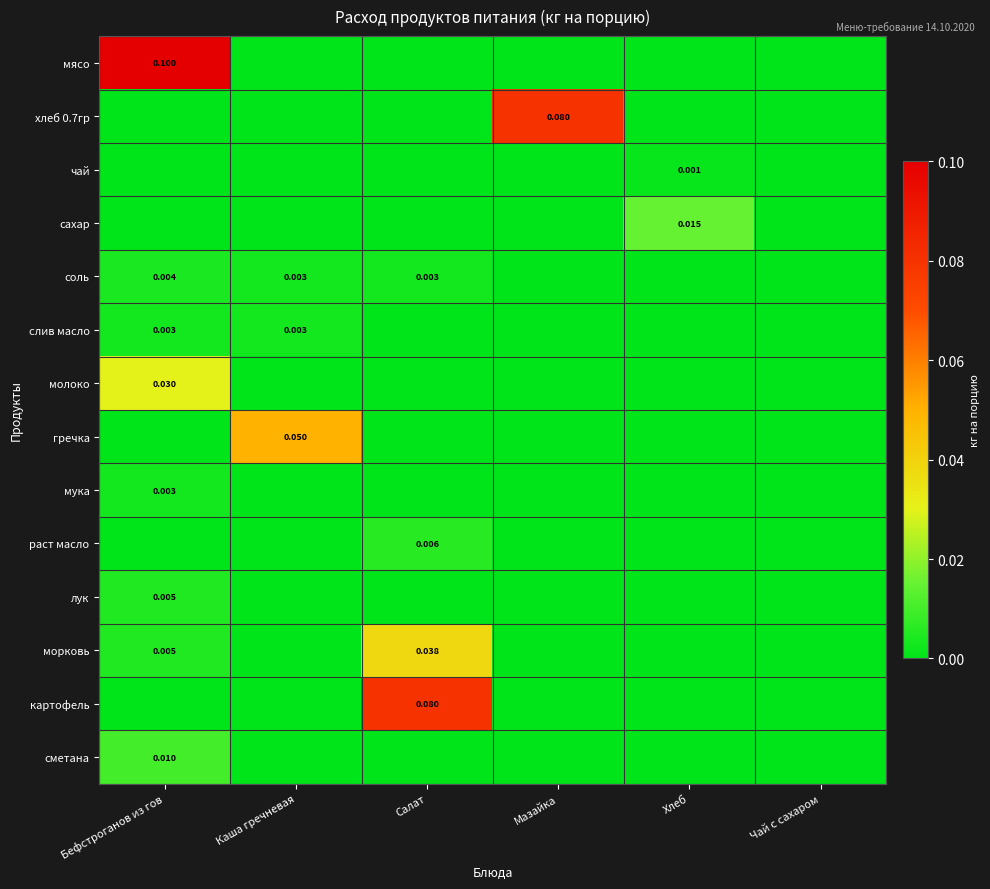

The value of молоко at Мазайка is 0.0. True or false?

True